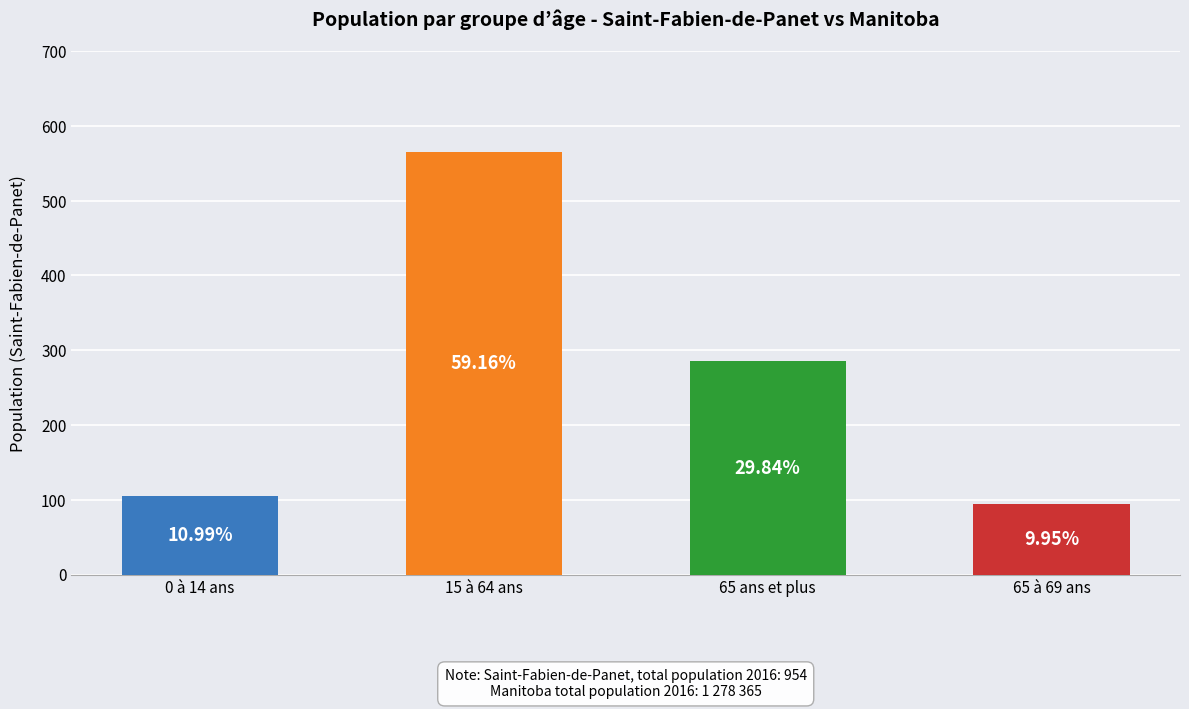

What is the maximum value shown in the chart?

565